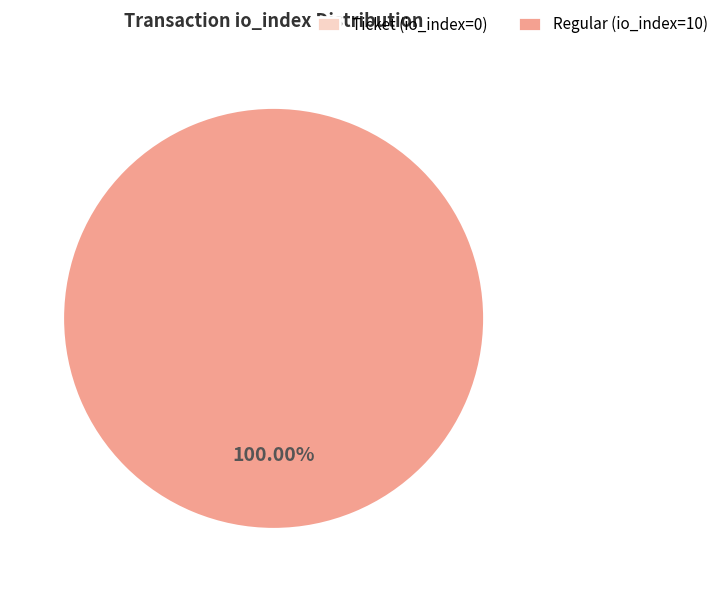

Is there any slice that represents more than half of the pie?

Yes